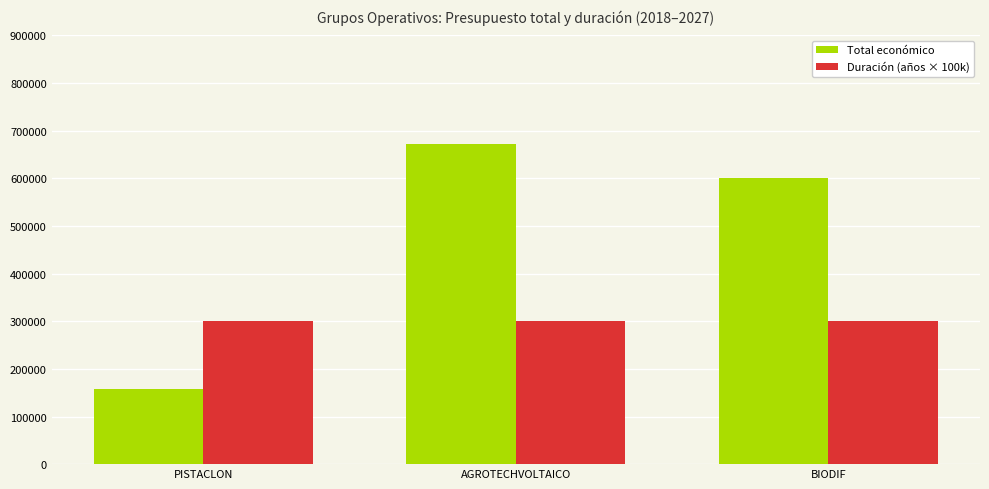

What position from the right is AGROTECHVOLTAICO?

2